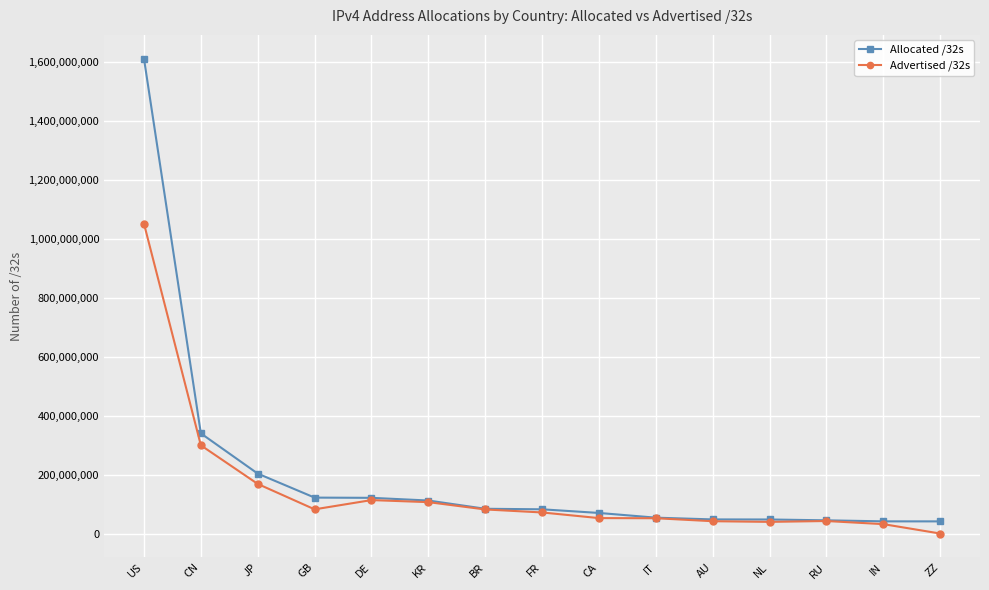

What value does the Allocated /32s series have at JP, to the nearest 100?

203809800